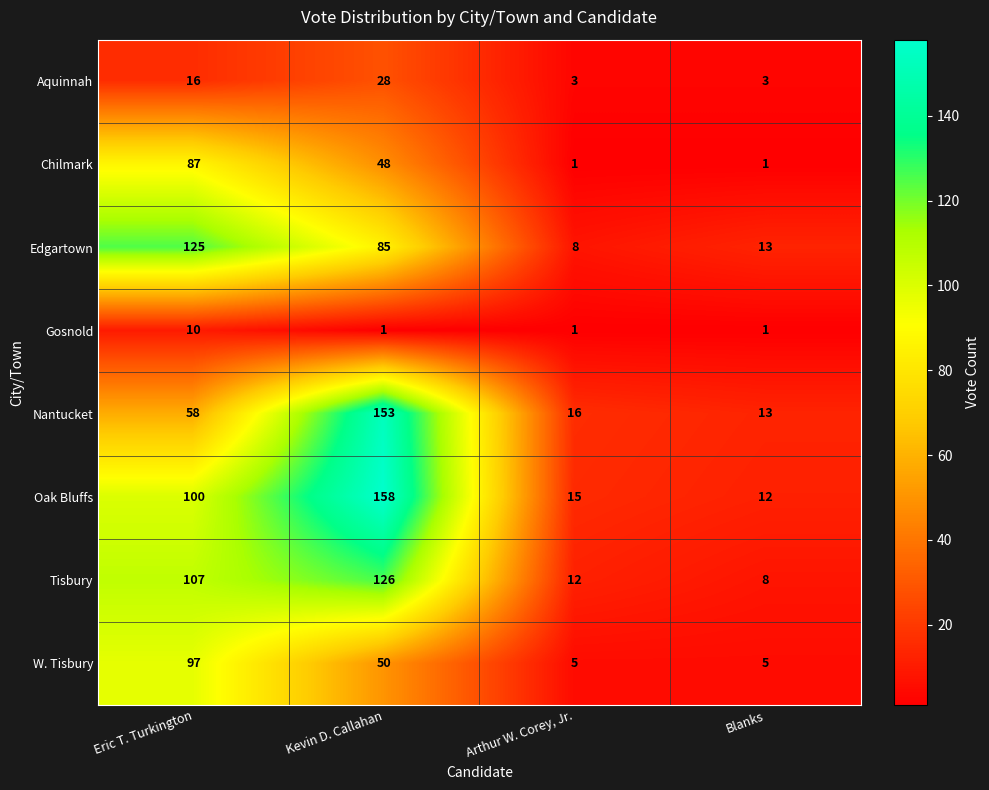

What value does the Gosnold series have at Eric T. Turkington?

10